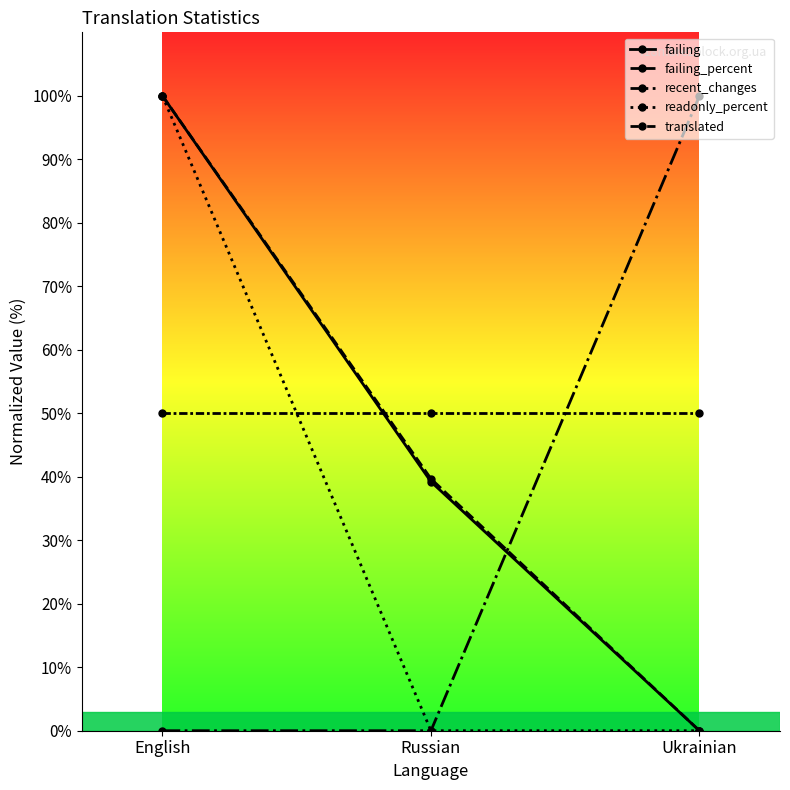

What is the average value of the translated series?

50.0